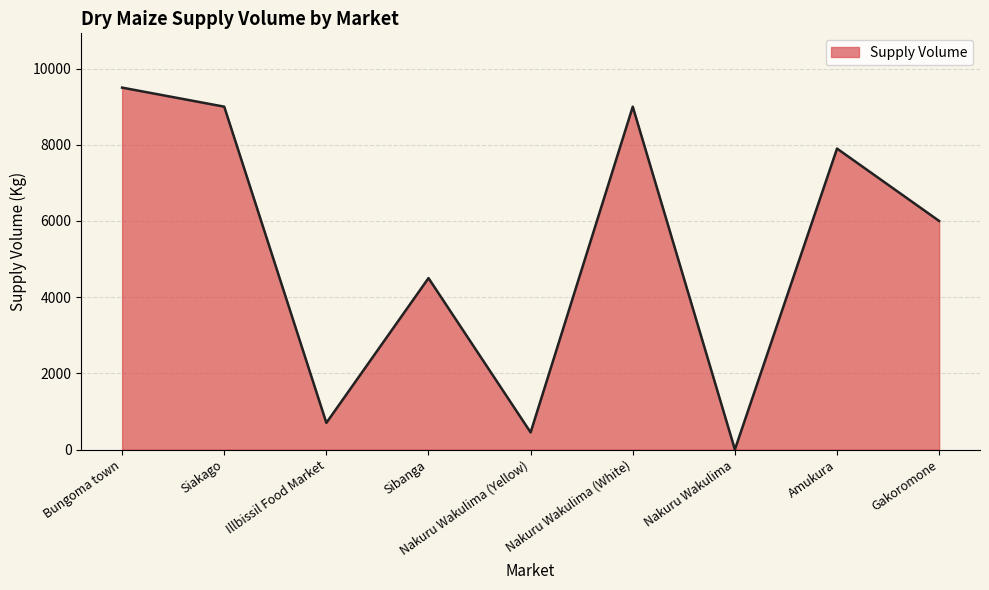

Does the chart have visible grid lines?

Yes